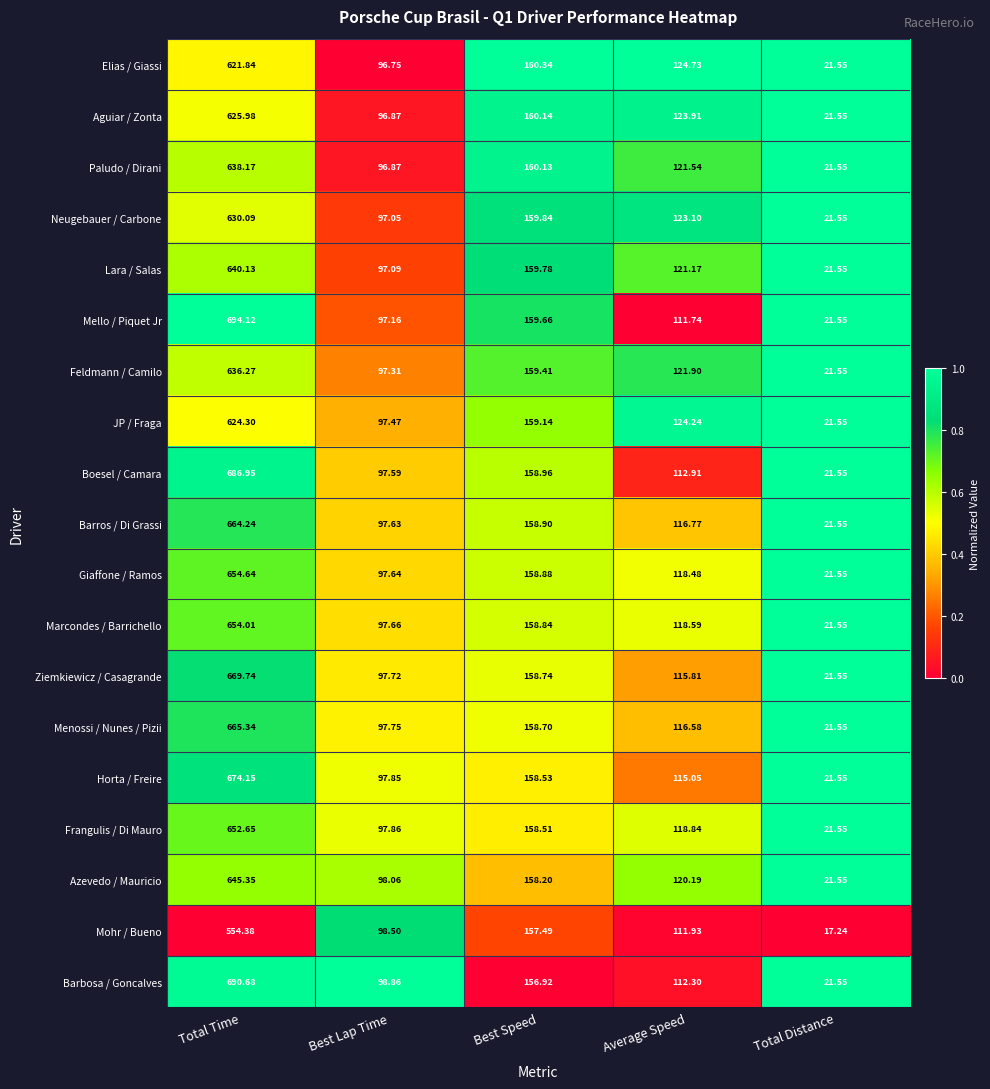

Which series changed the most between Best Speed and Total Distance?

Mohr / Bueno